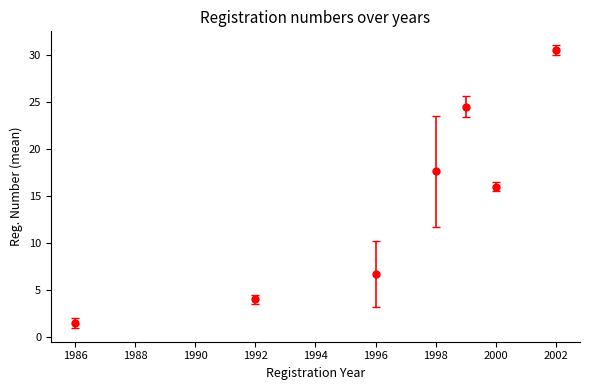

What is the smallest value displayed?

1.5